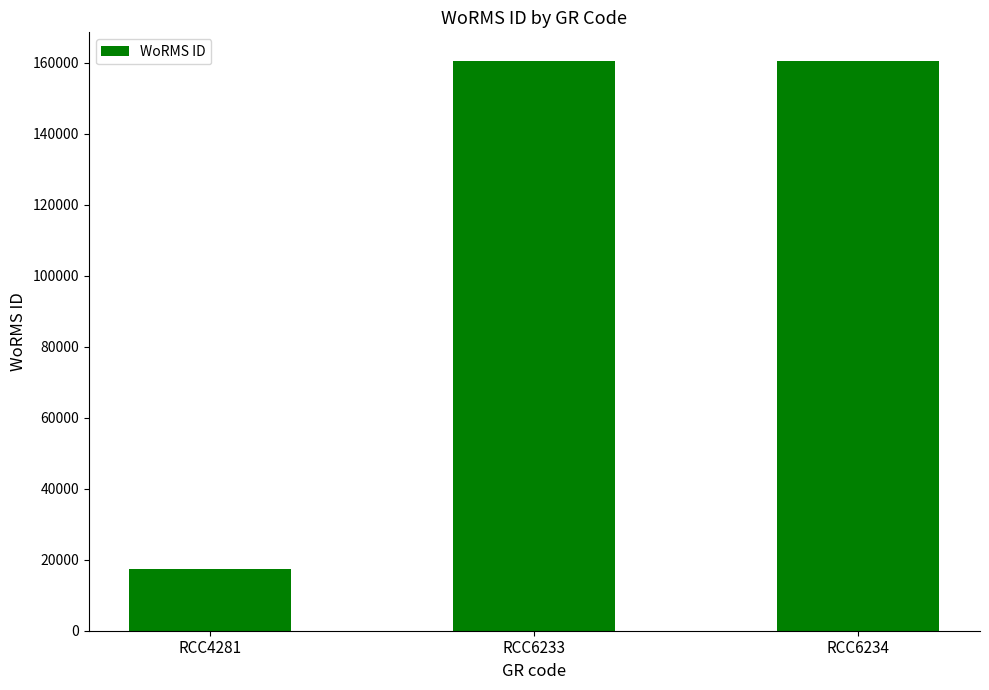

Count the values in the range 17329 to 160595.

3